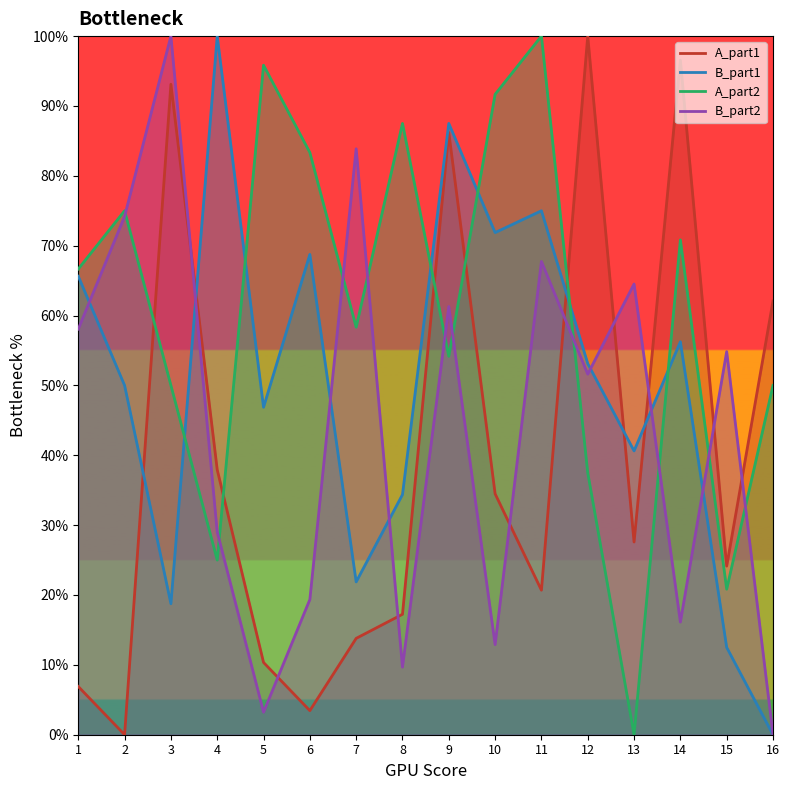

What is the total value across all series at 4?

192.0